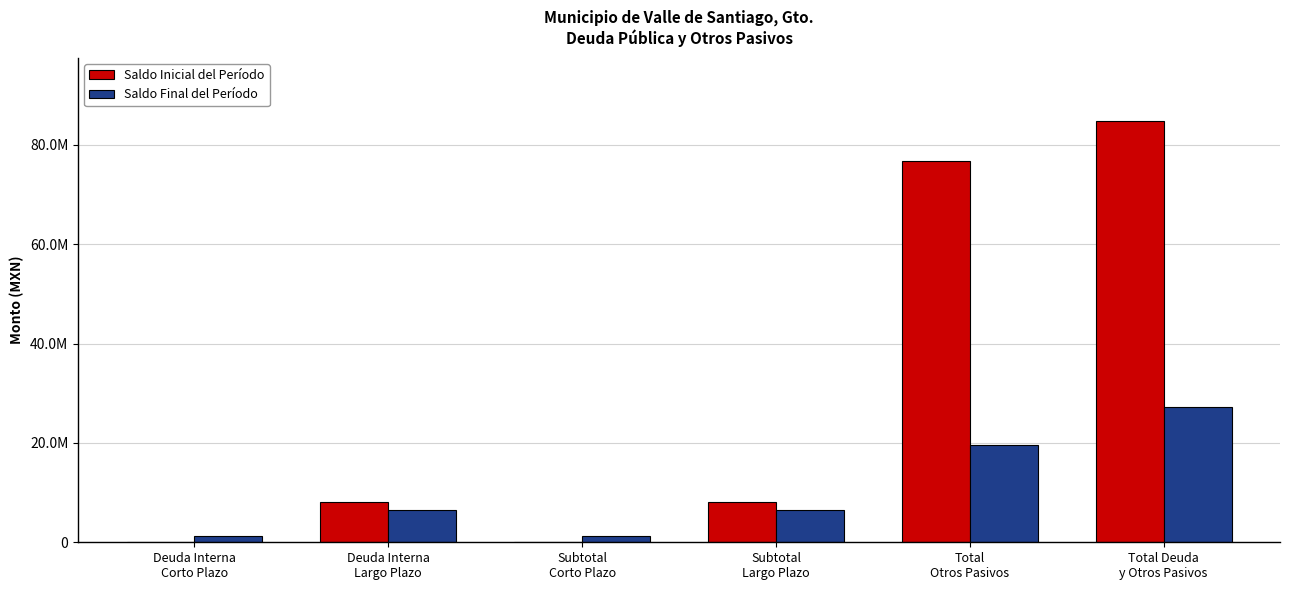

What are all the series names shown in the legend?

Saldo Inicial del Período, Saldo Final del Período